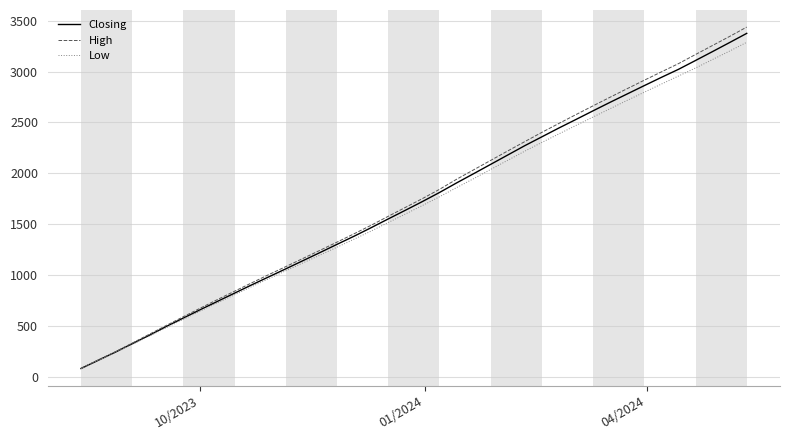

What is the highest value of the Low series?

3289